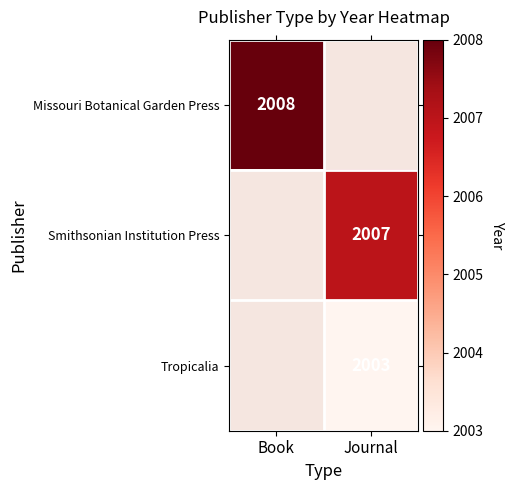

Is the value of Smithsonian Institution Press at Journal greater than the value of Missouri Botanical Garden Press at Book?

No